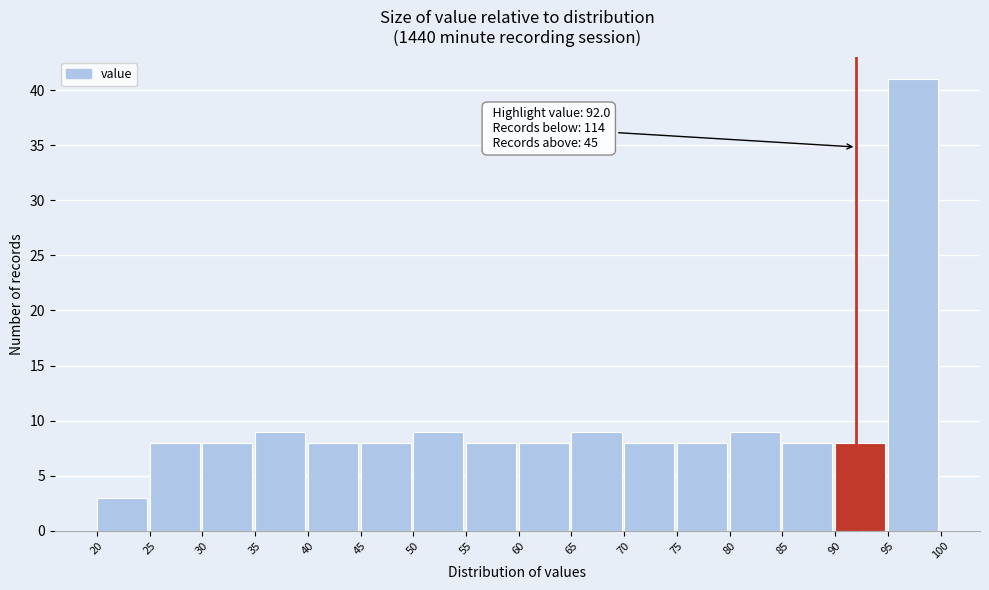

Over which range of the x-axis is the bar tallest?

95 to 100